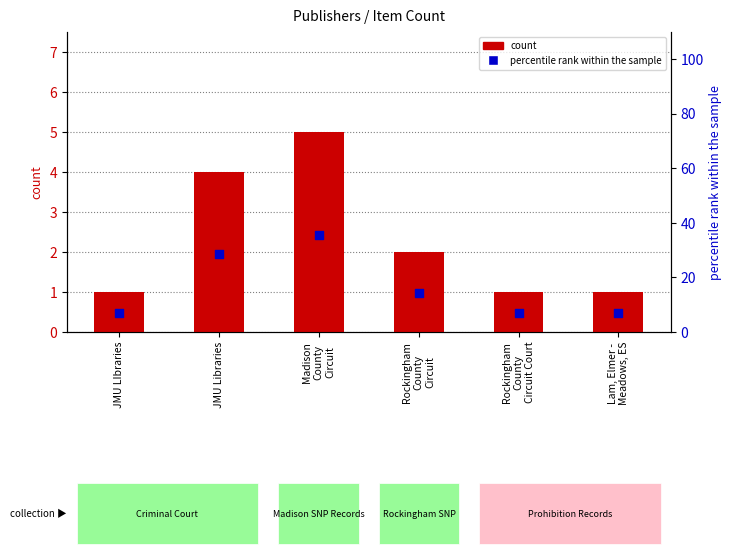

At which category is the sum across all series the highest?

Madison
County
Circuit